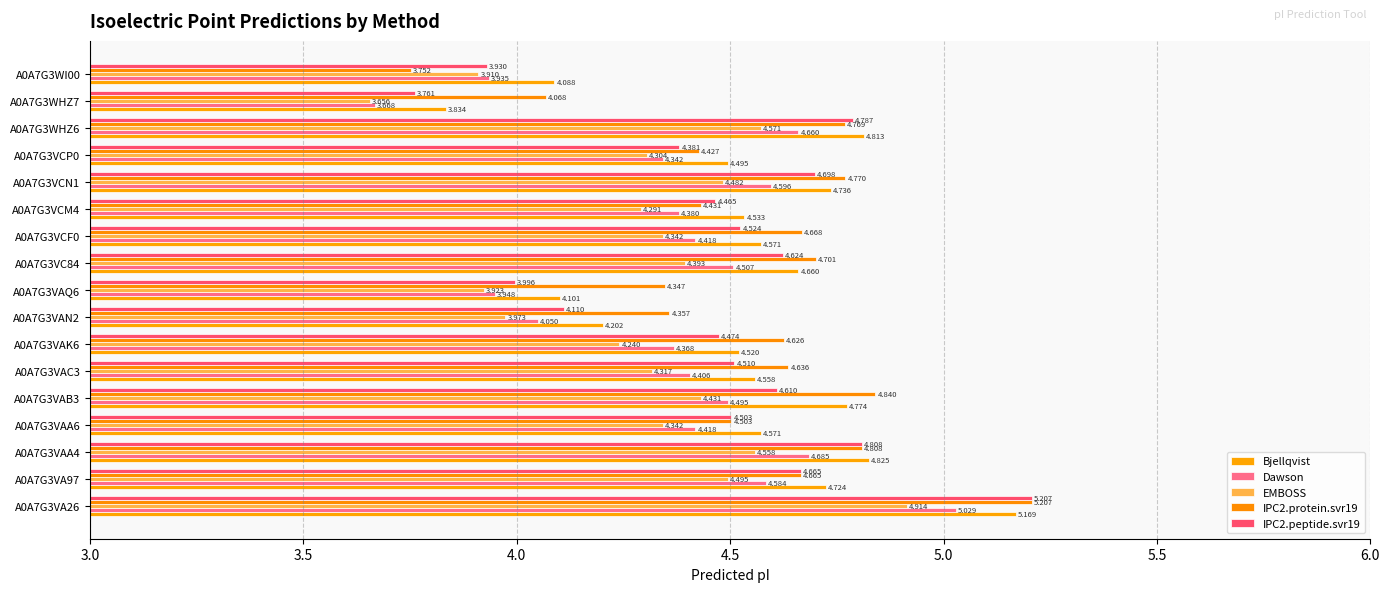

What are all the series names shown in the legend?

Bjellqvist, Dawson, EMBOSS, IPC2.protein.svr19, IPC2.peptide.svr19